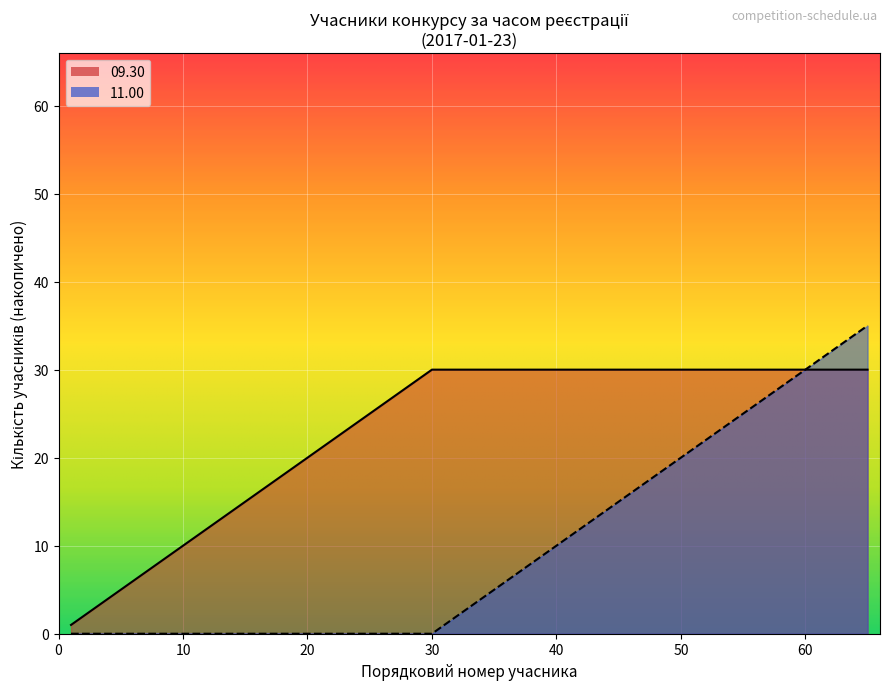

True or false: 11.00 has more than 1 points higher than both neighbors.

False